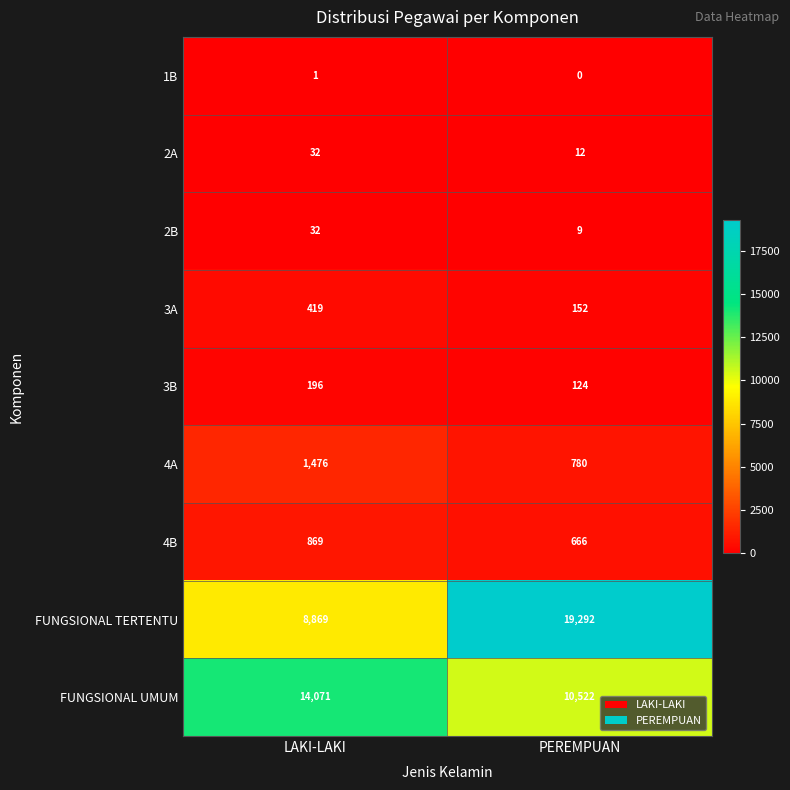

Is the value of 2B at LAKI-LAKI greater than the value of 1B at PEREMPUAN?

Yes